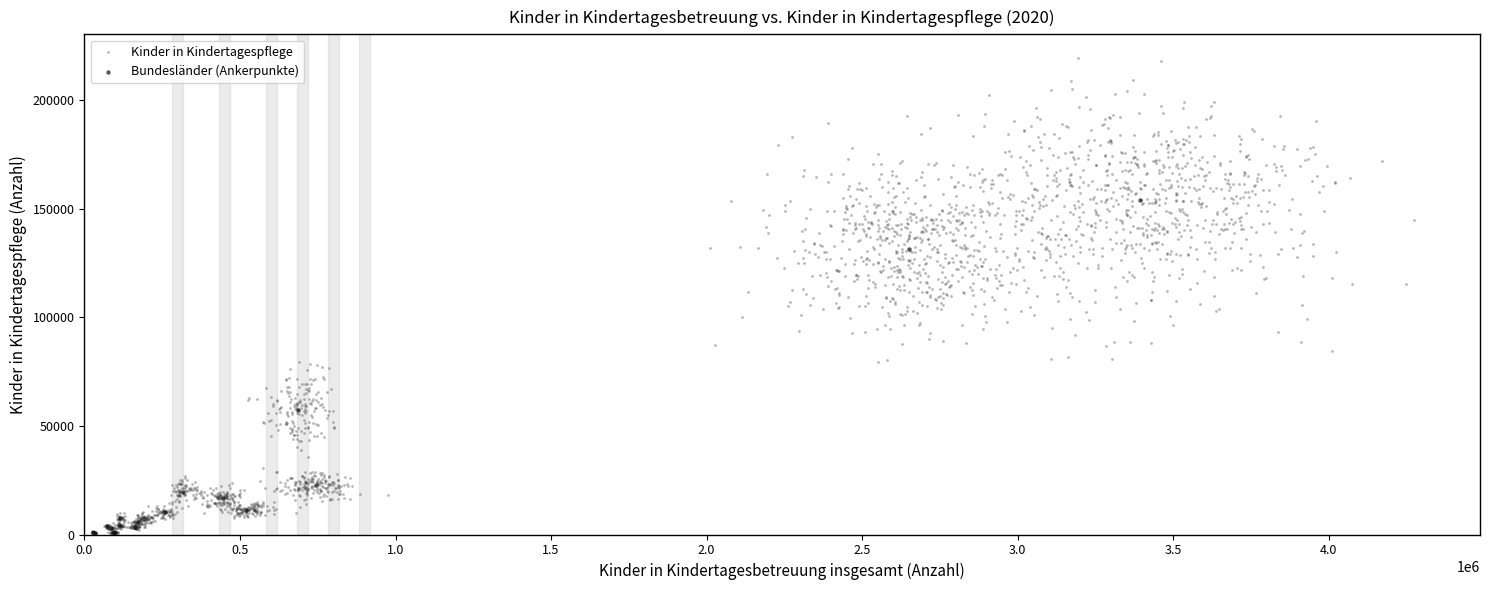

Which series has the widest spread of Y values?

Kinder in Kindertagespflege